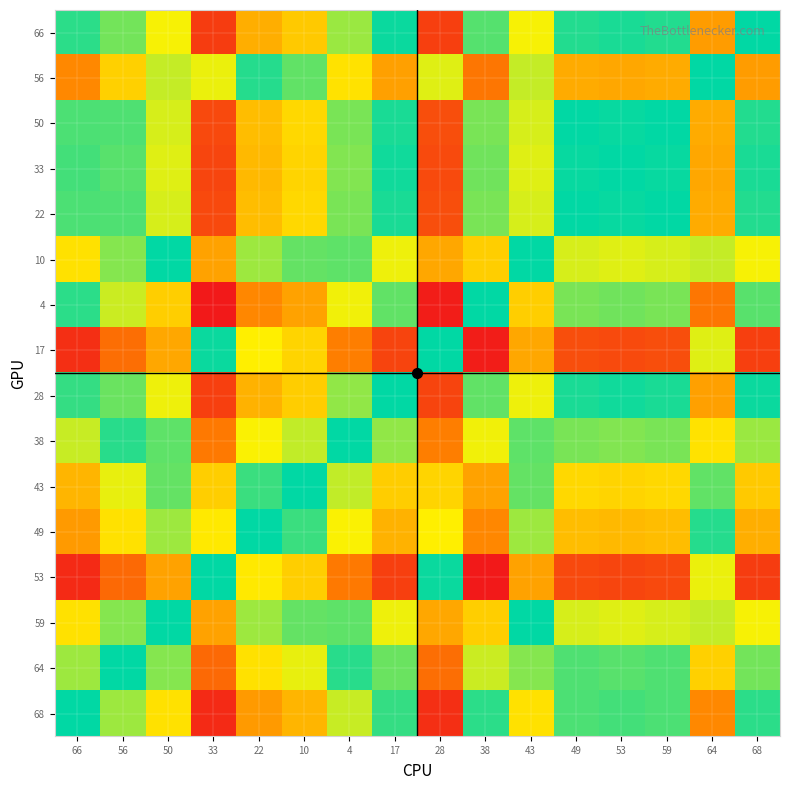

What is the greatest value displayed?

1.0